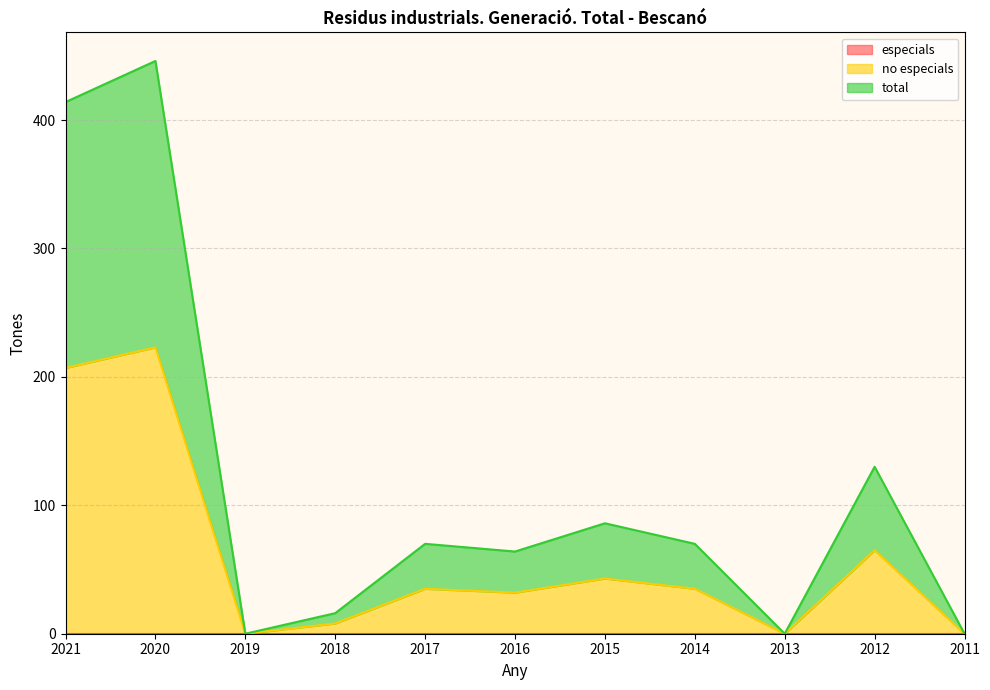

Which series changed the most between 2020 and 2011?

total